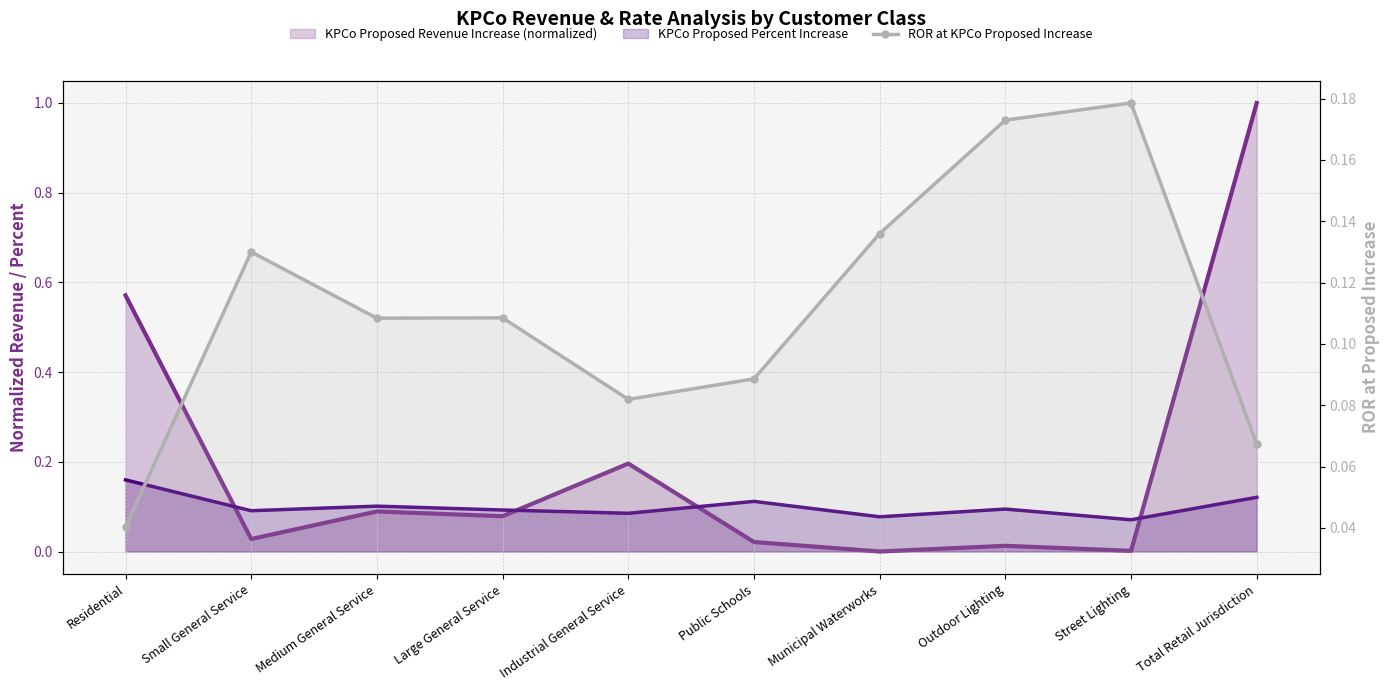

What is the sum of all KPCo Proposed Revenue Increase (normalized) values?

2.0